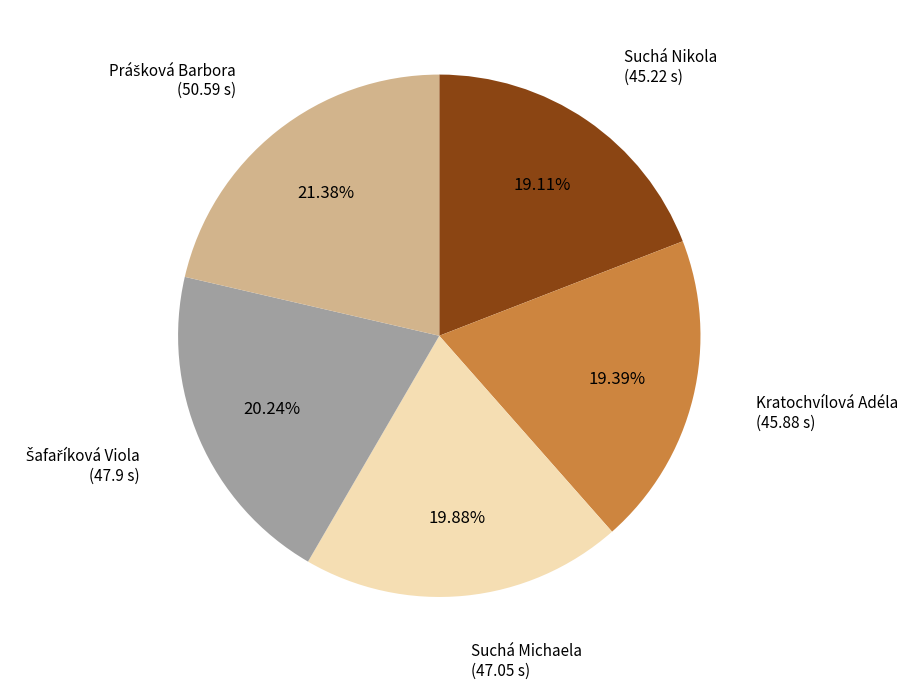

Approximately how many times larger is the value at Suchá Nikola compared to Suchá Michaela?

1.0